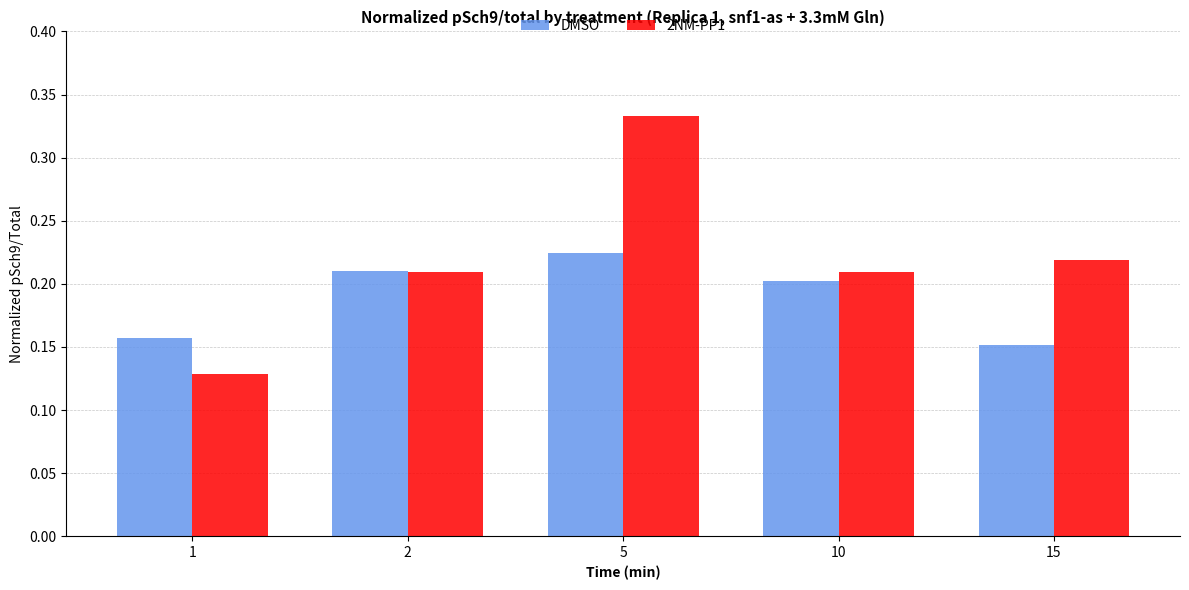

Count the 2NM-PP1 values in the range 0 to 1.

5